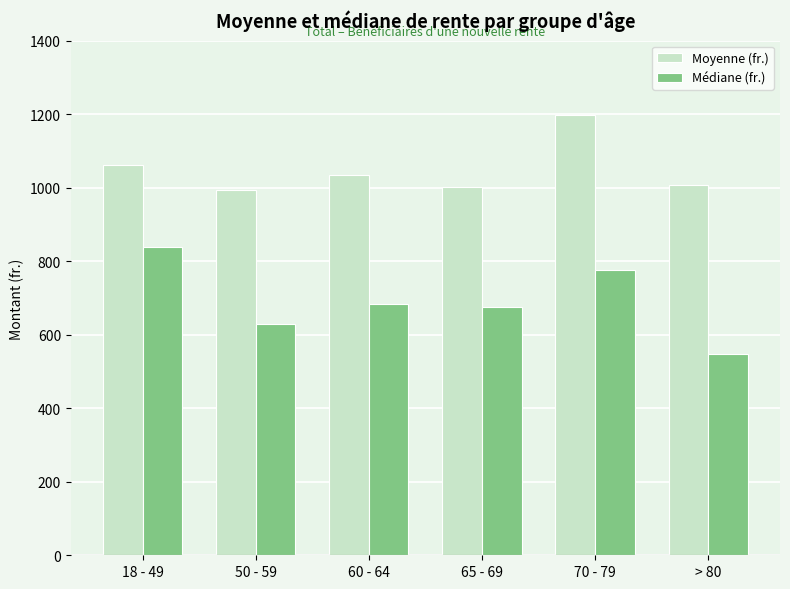

What is the average value of the Médiane (fr.) series?

691.4